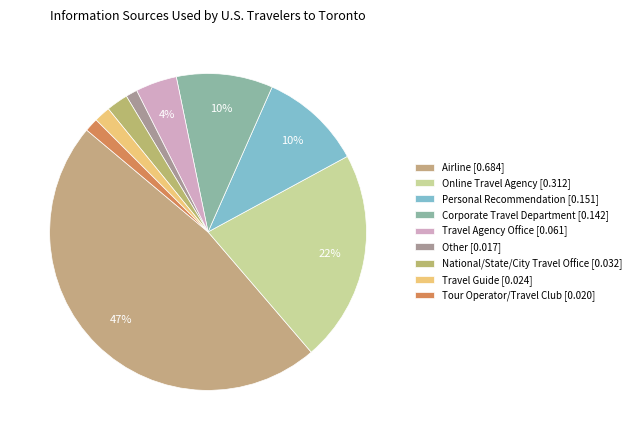

How many slices are in this pie chart?

9